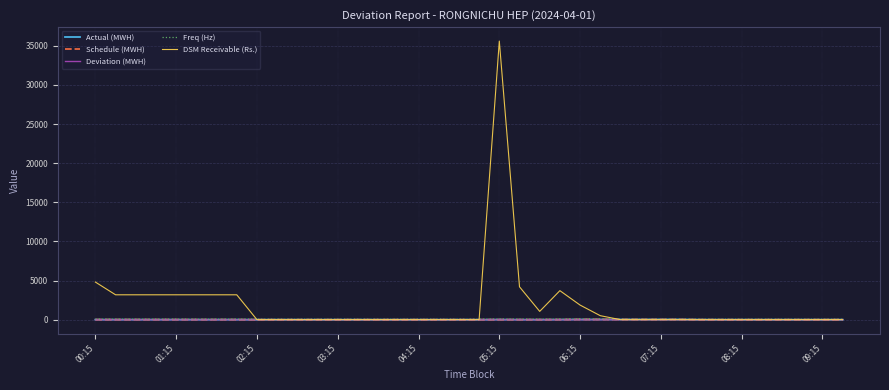

Which series has the largest total across all categories?

DSM Receivable (Rs.)